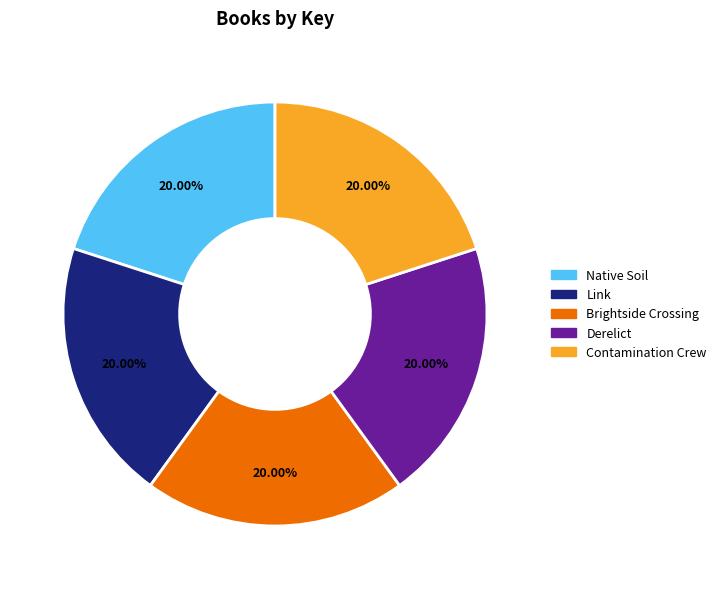

What percentage is the Link slice, to the nearest percent?

20%